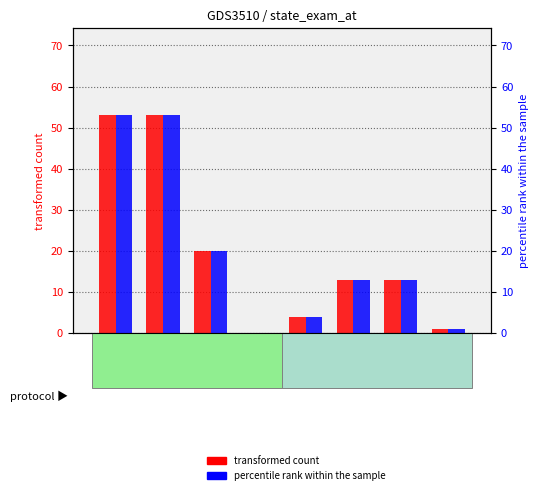

True or false: transformed count has a value of 13 at Row 9.

True